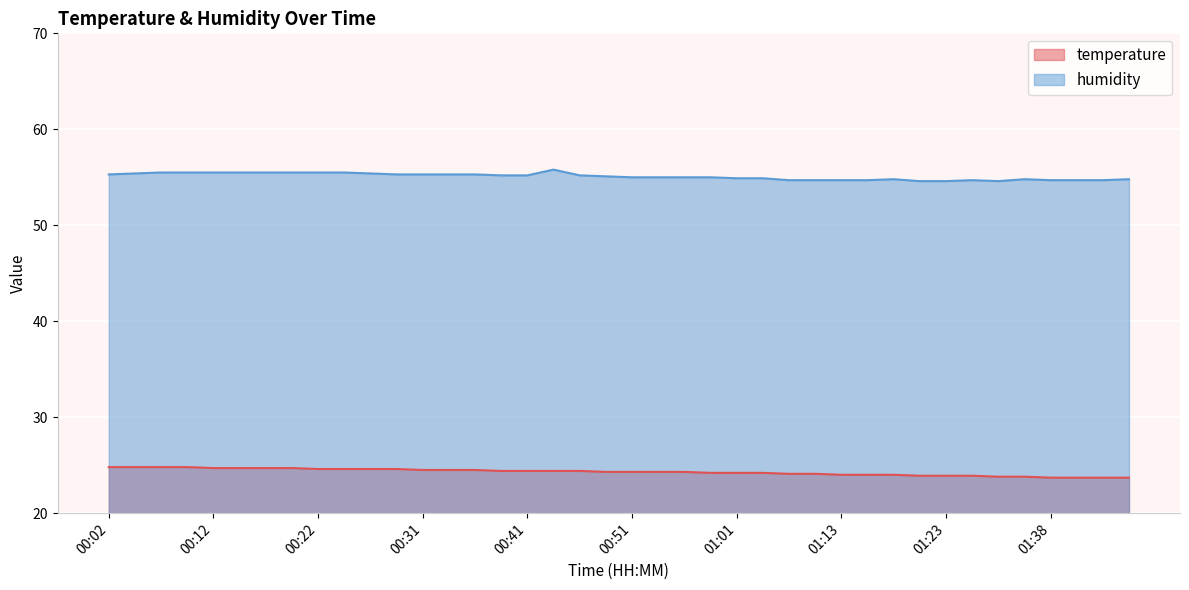

True or false: humidity and temperature cross at least once.

False